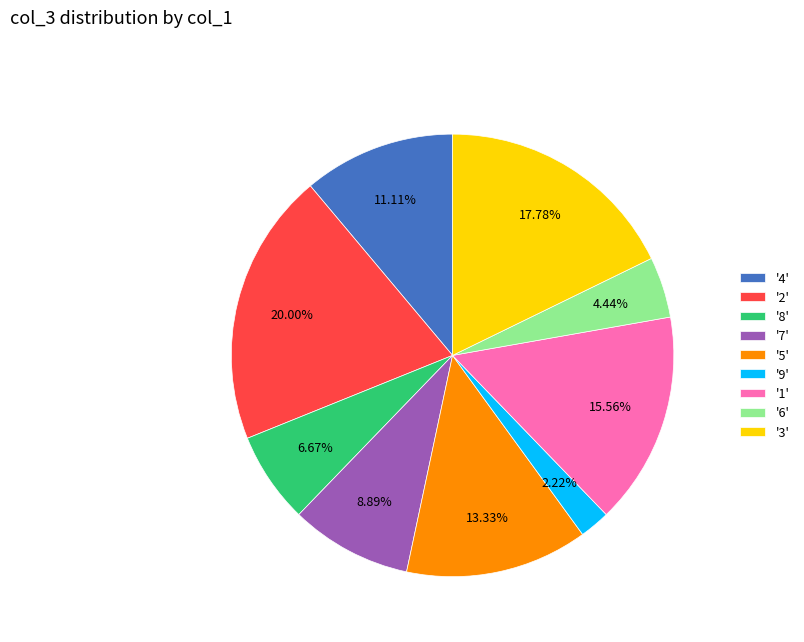

Do '5' and '9' together represent more than half of the pie?

No